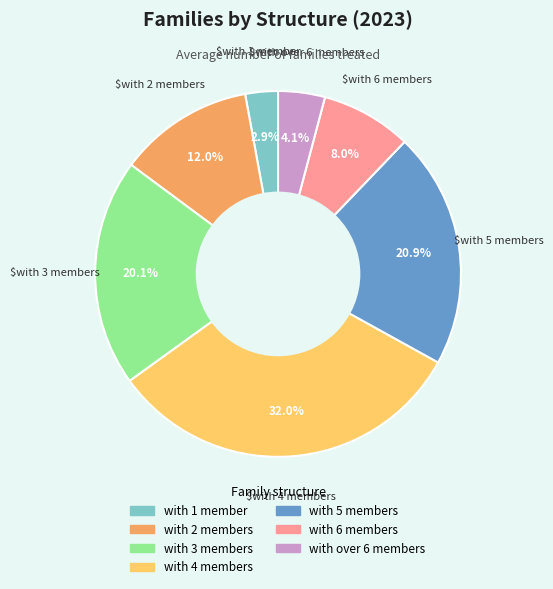

What is the ratio of the value at with 2 members to the value at with over 6 members?

2.9